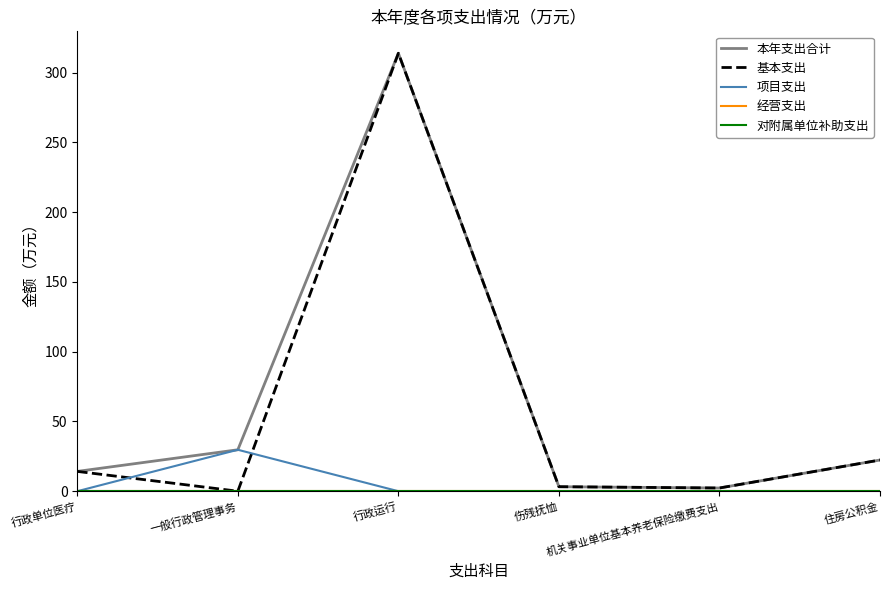

What position from the right is 伤残抚恤?

3